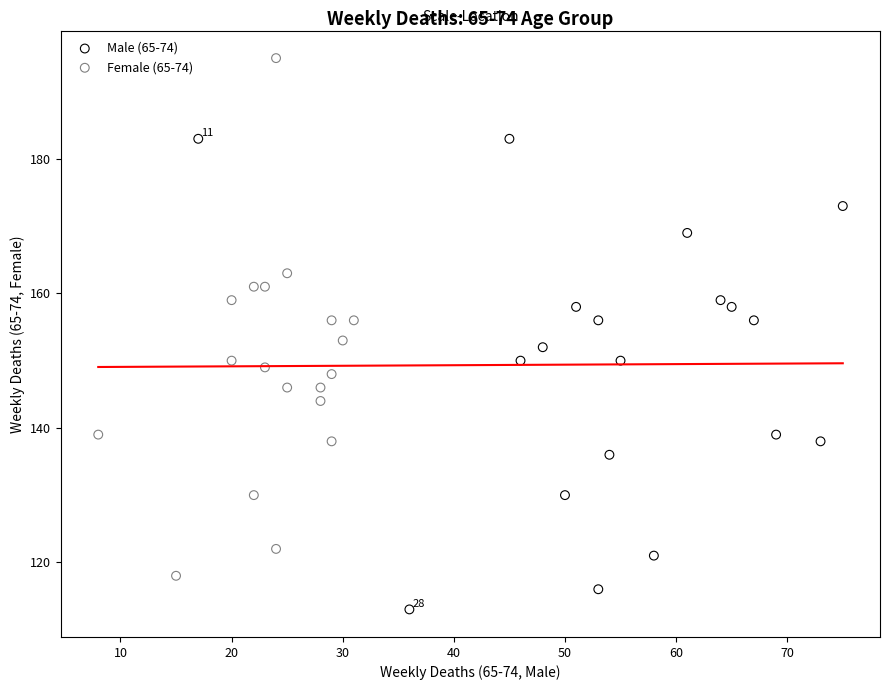

Which series reaches the minimum Y coordinate?

Male (65-74)